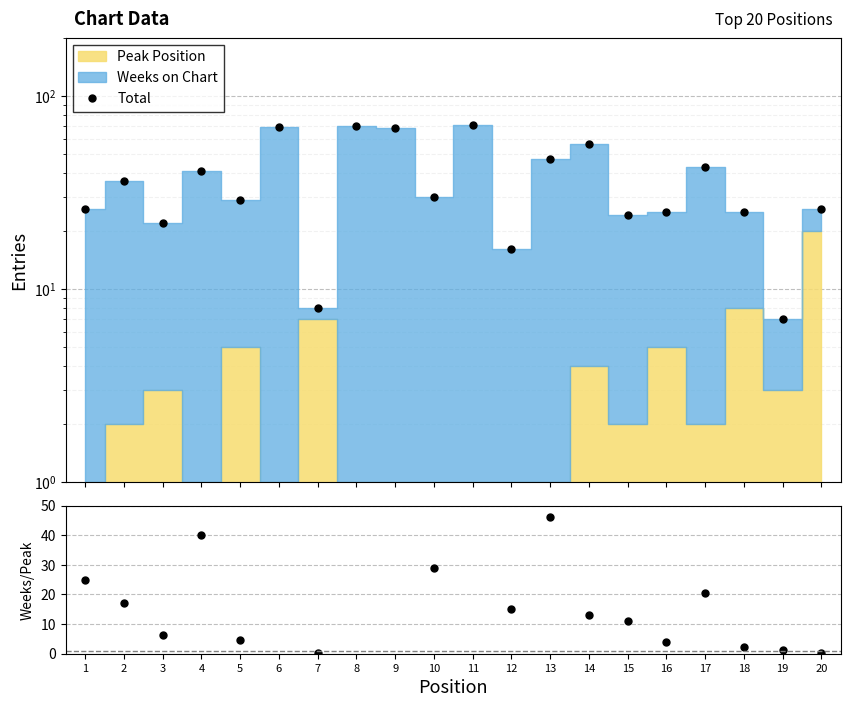

True or false: Total and Weeks/Peak intersect in this chart.

False